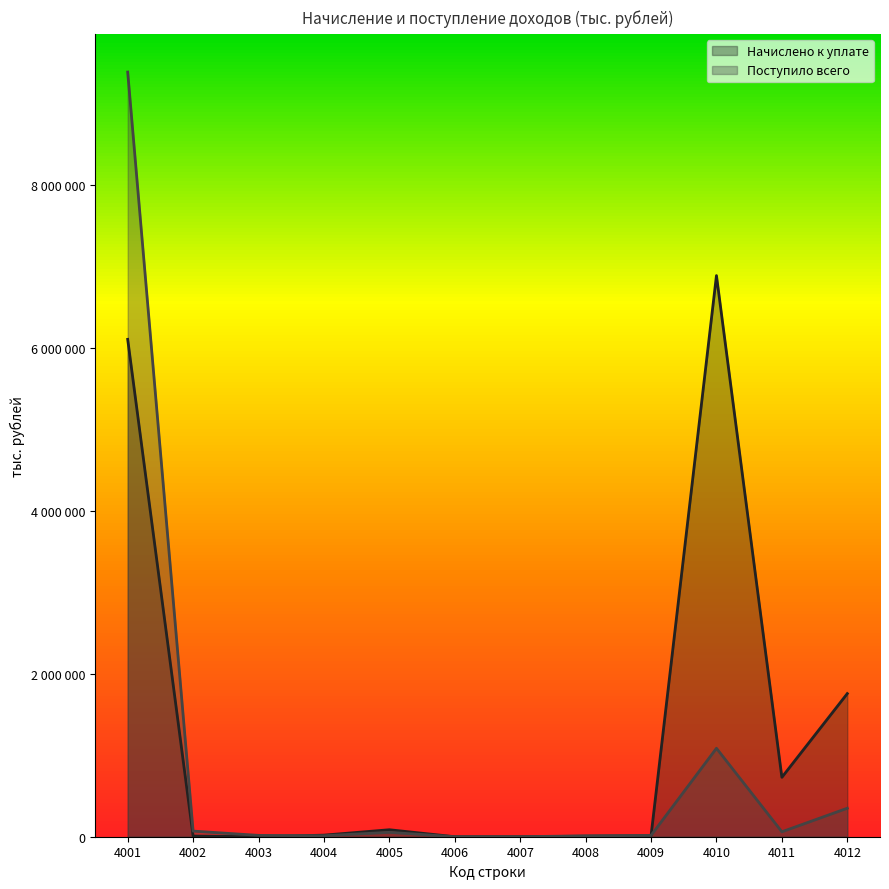

After their last crossing, which series has the higher values: Поступило всего or Начислено к уплате?

Начислено к уплате